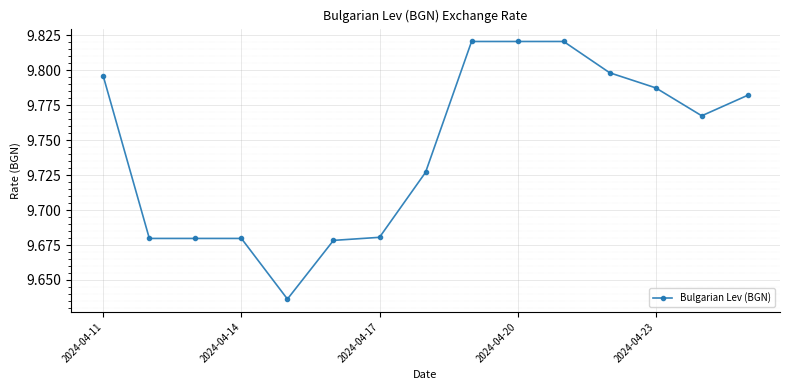

Does the chart display data point markers on the line(s)?

Yes